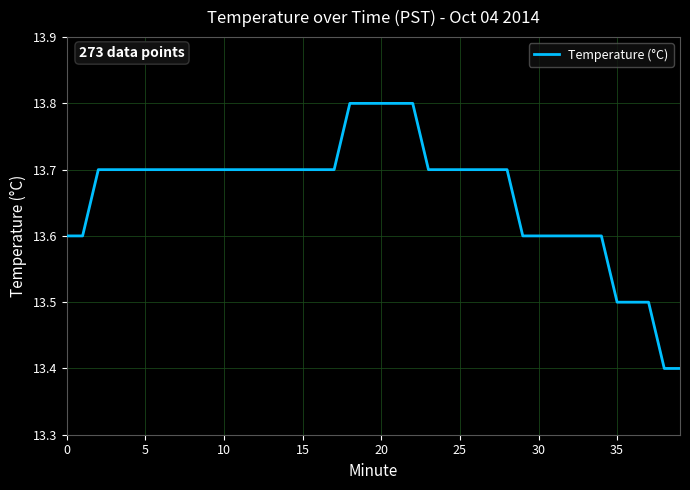

What is the greatest value displayed?

13.8